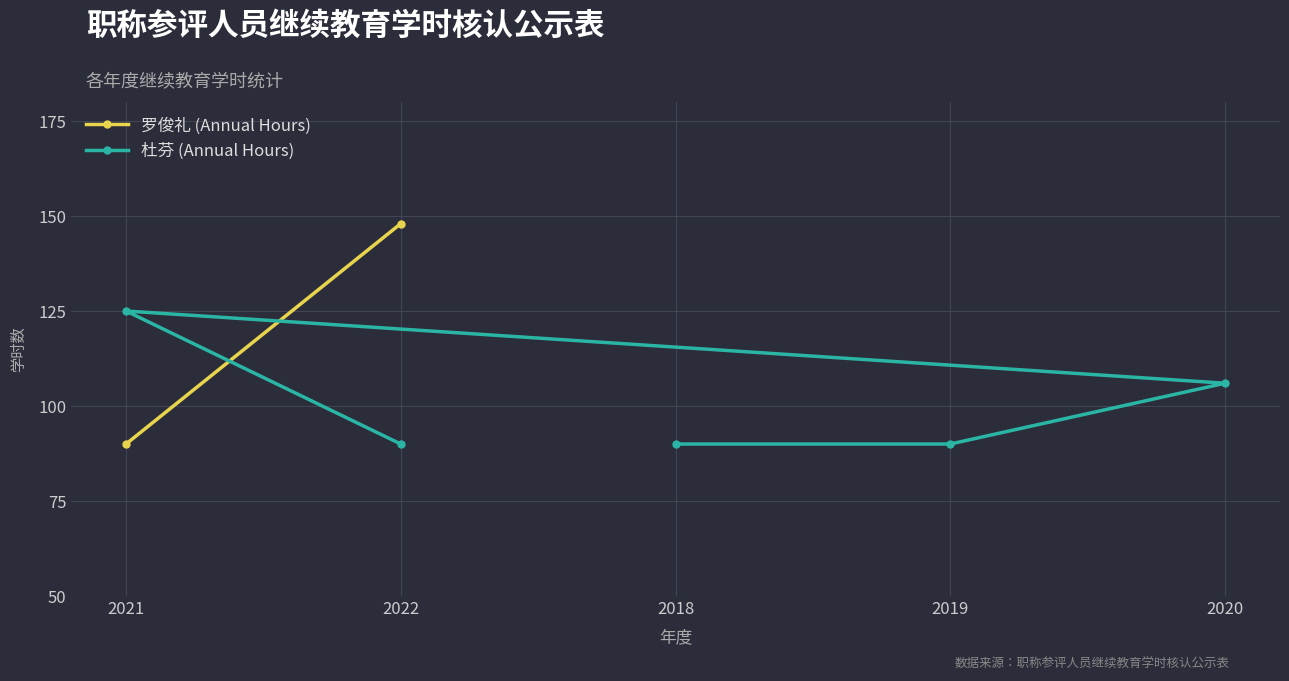

Which category has the highest value in the 杜芬 (Annual Hours) series?

2021